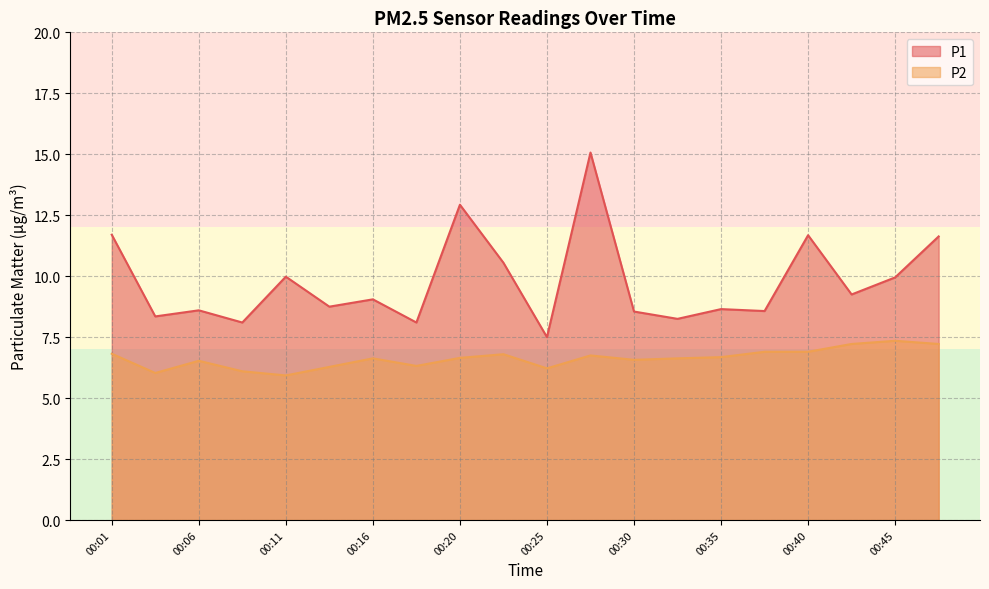

Between 00:23 and 00:35, which series saw the biggest shift?

P1